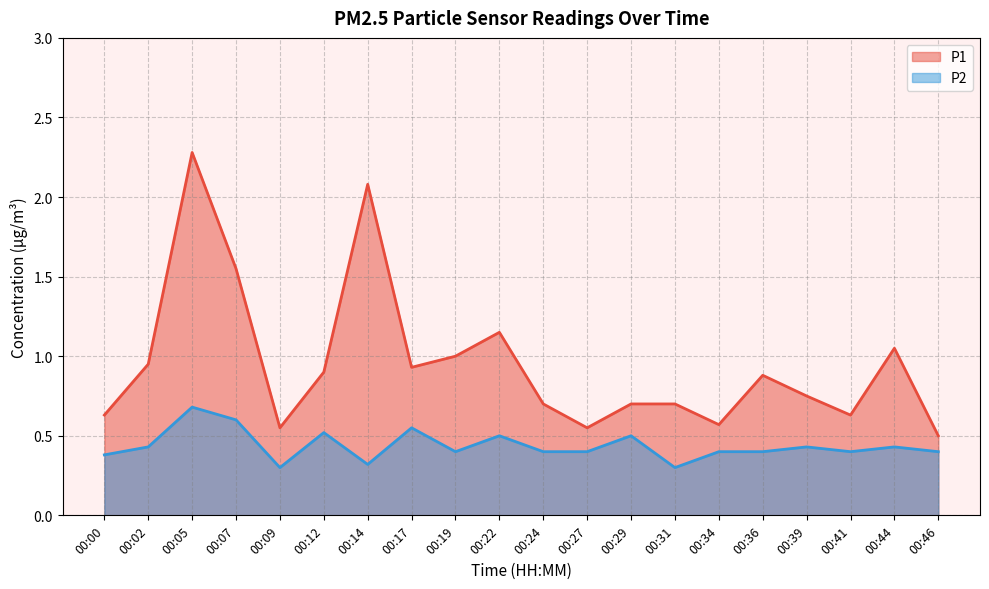

Reading left to right, list all the values displayed in this chart.

P1: 0.6	0.9	2.3	1.6	0.6	0.9	2.1	0.9	1.0	1.1	0.7	0.6	0.7	0.7	0.6	0.9	0.8	0.6	1.1	0.5
P2: 0.4	0.4	0.7	0.6	0.3	0.5	0.3	0.6	0.4	0.5	0.4	0.4	0.5	0.3	0.4	0.4	0.4	0.4	0.4	0.4